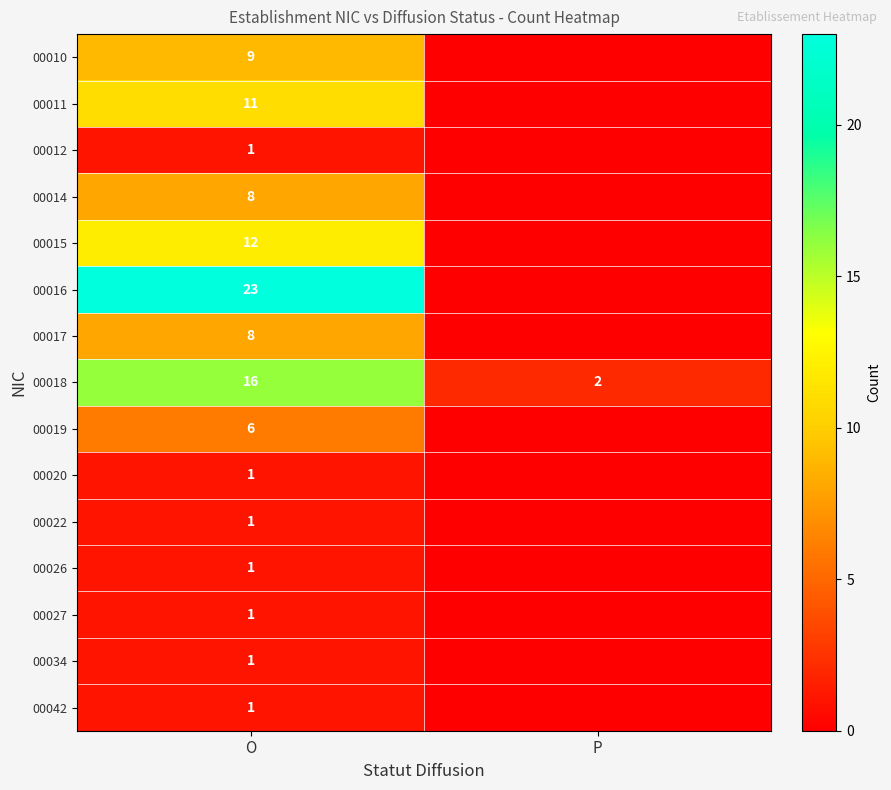

What is the difference between the 00018 values at P and O?

14